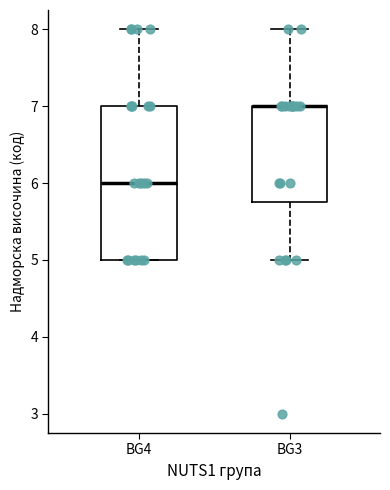

Reading left to right, transcribe this box plot: for each box, give where its median line is, the range the box spans, and where its two whiskers end, as read against the y-axis. The values are not printed on the chart, so give them approximately, as read against the axis.

BG4: median 6.0, box 5.0 to 7.0, whiskers 5.0 to 8.0
BG3: median 7.0 (drawn on the box's upper edge), box 5.8 to 7.0, whiskers 5.0 to 8.0